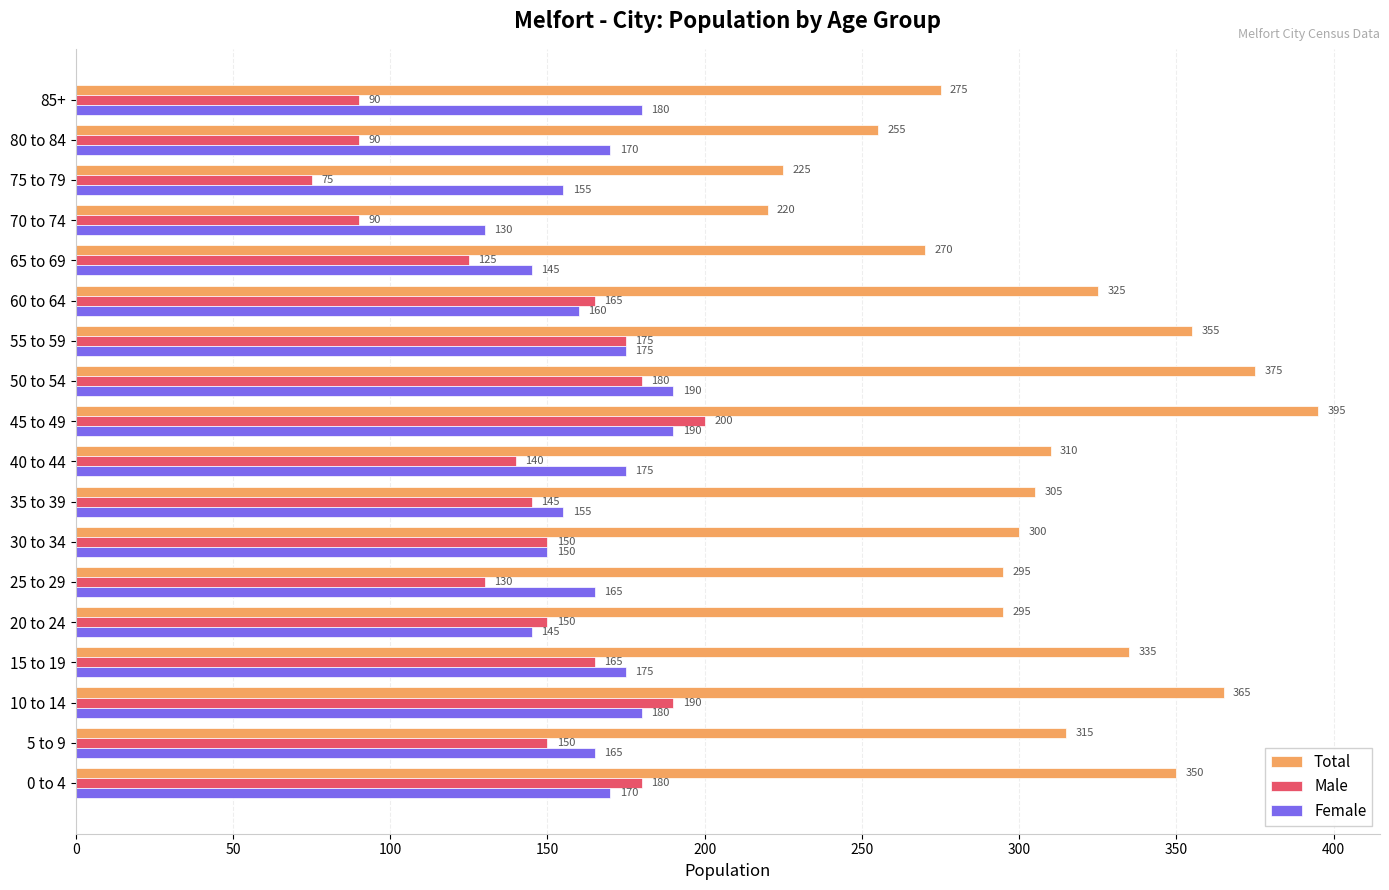

Which series changed the most between 55 to 59 and 80 to 84?

Total